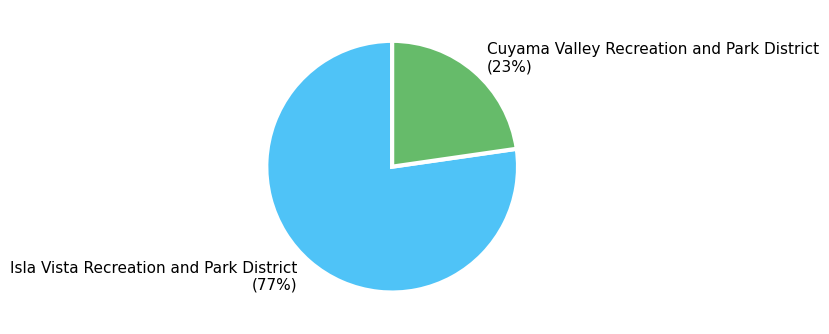

To the nearest percent, what is the average slice percentage?

50%